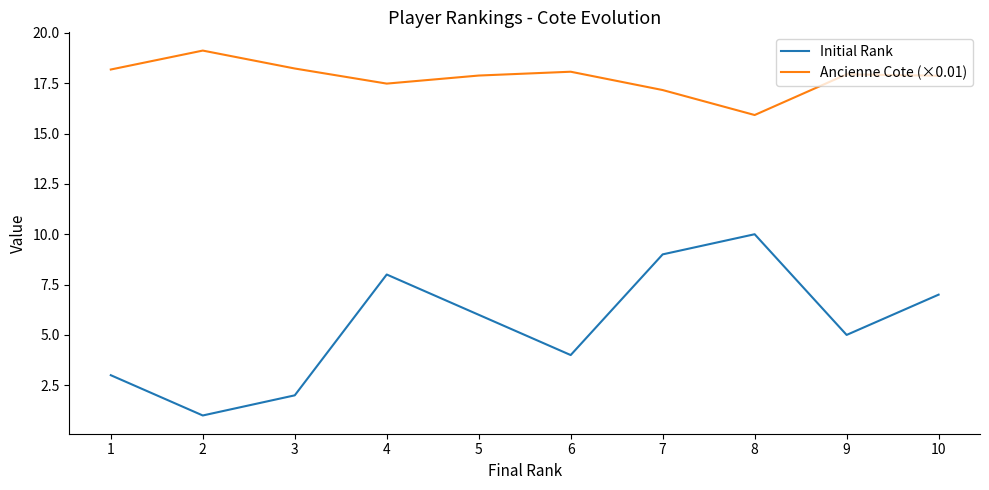

The value of Initial Rank at 6 is 4.0. True or false?

True